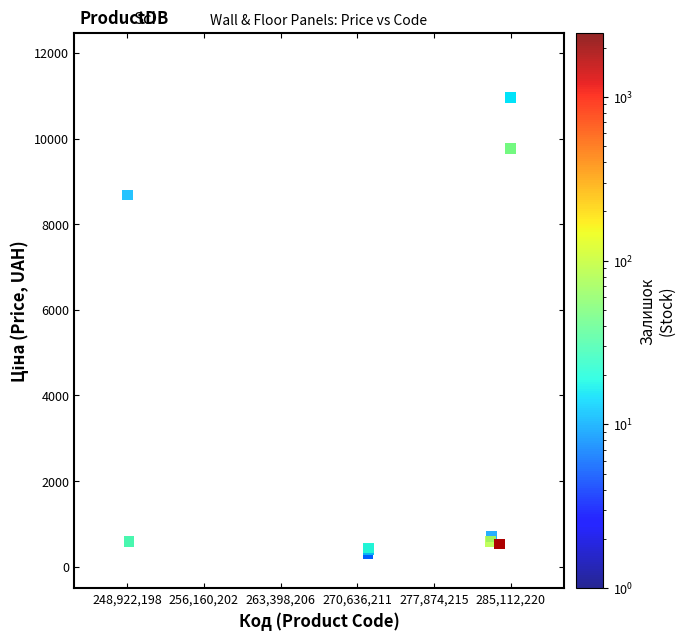

What Y value in the scatter plot is closest to 5634?

8679.5